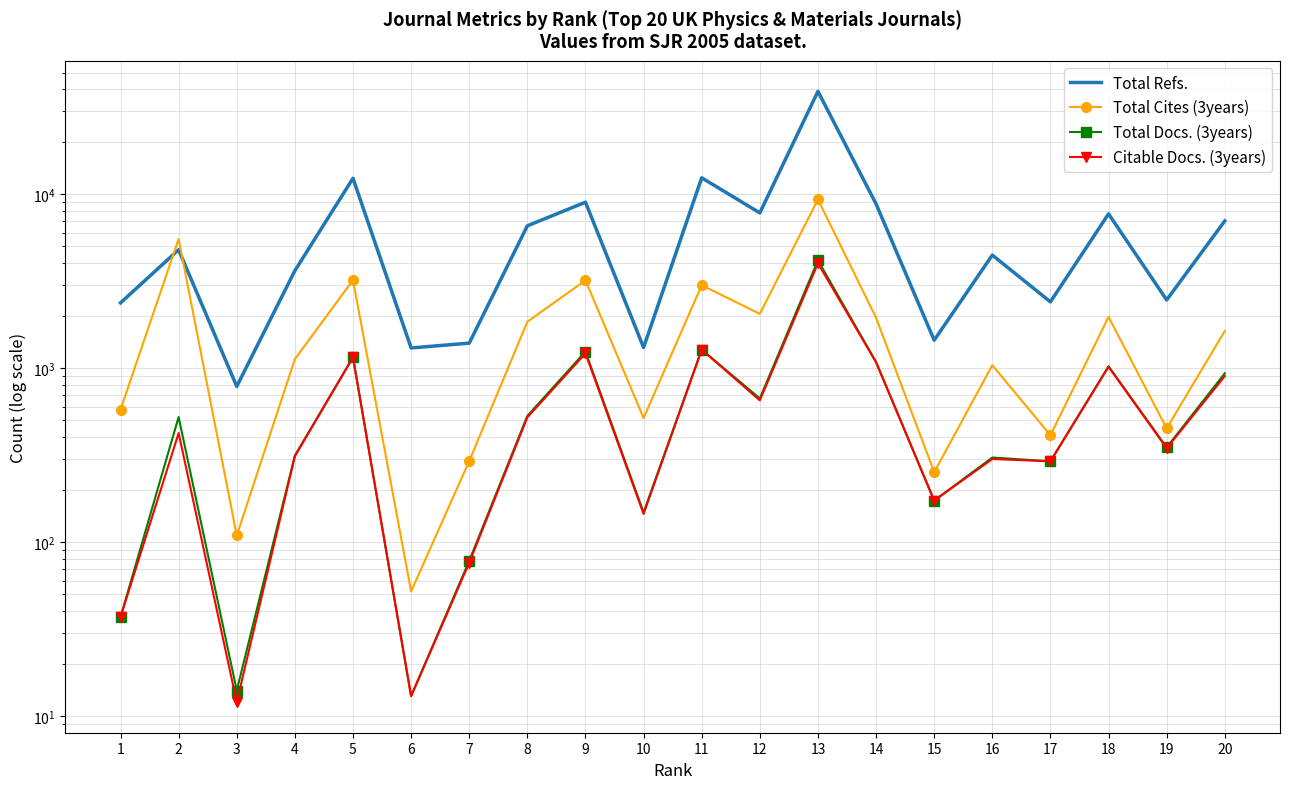

Count the number of data series in this chart.

4